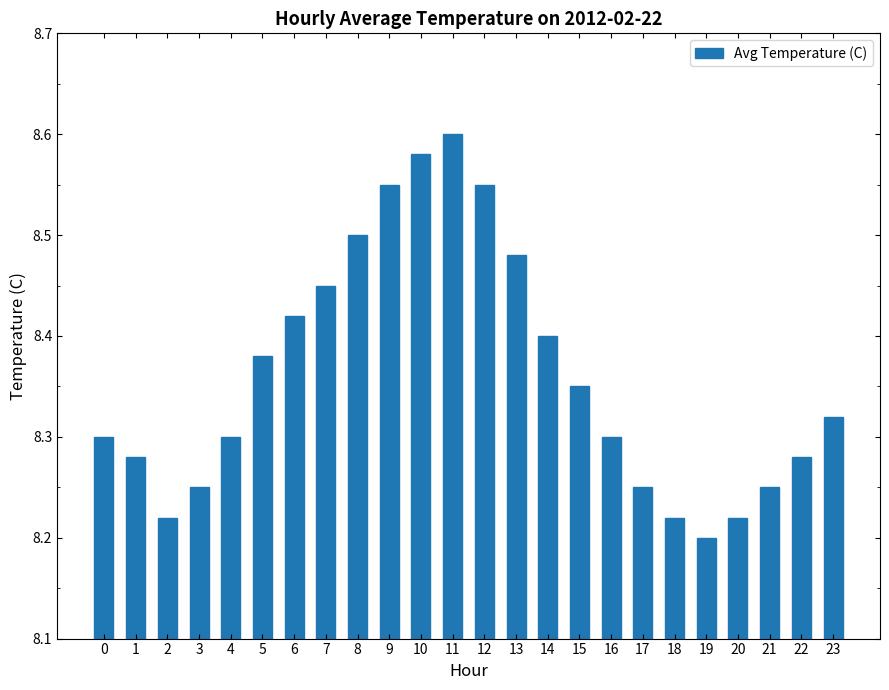

At which label is the value closest to 8?

19